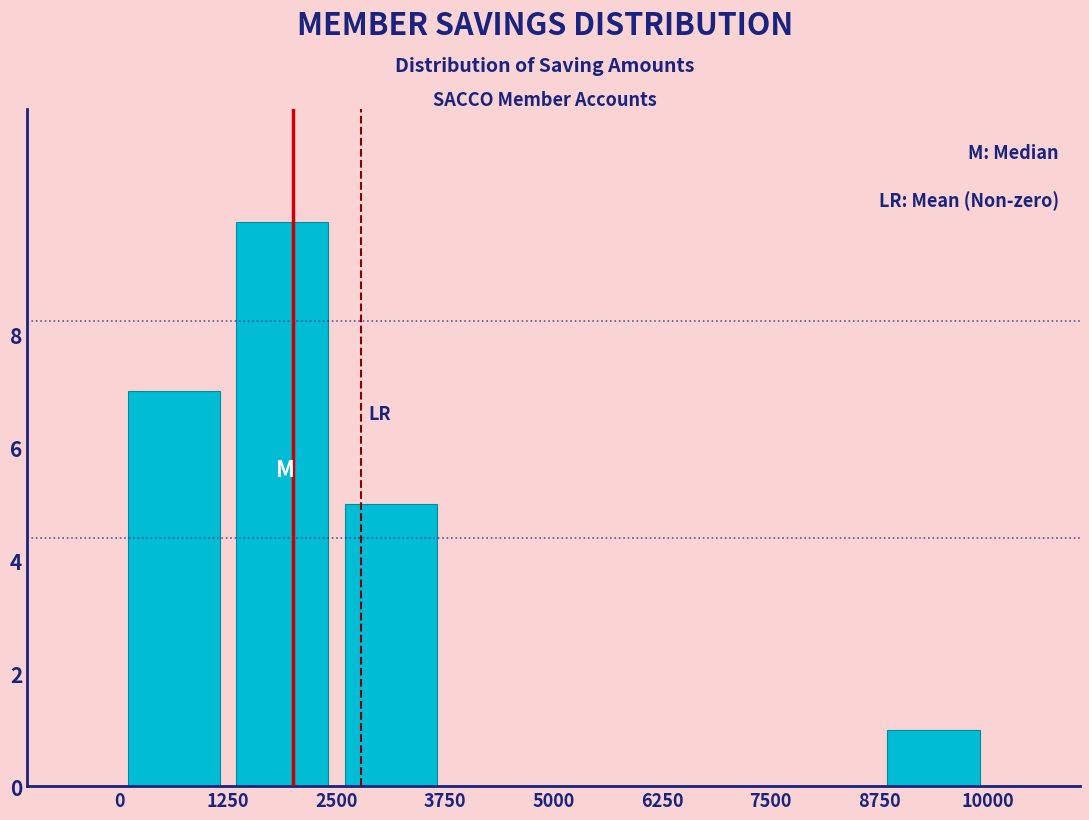

Reading left to right, list every bar in this chart as the range it spans on the x-axis followed by its height. The values are not printed on the chart, so give them approximately, as read against the axis.

0 to 1250: 7
1250 to 2500: 10
2500 to 3750: 5
3750 to 5000: 0
5000 to 6250: 0
6250 to 7500: 0
7500 to 8750: 0
8750 to 10000: 1